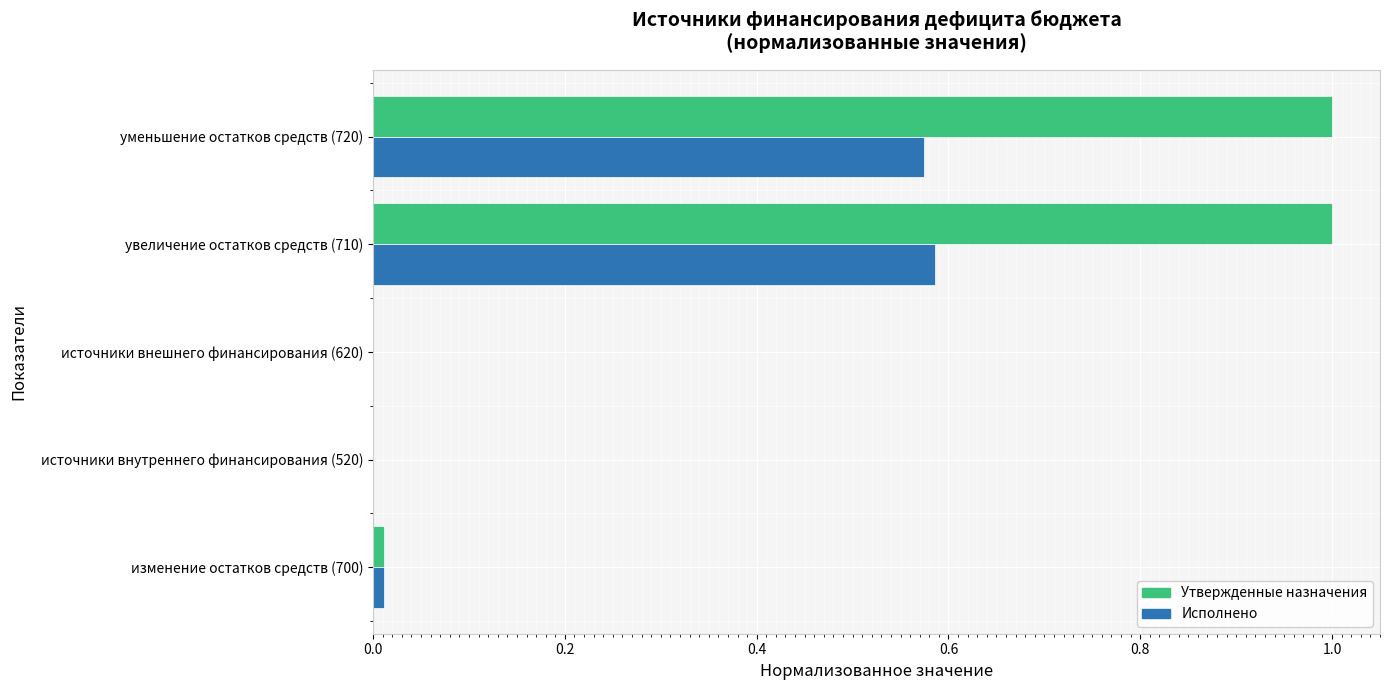

Which series changed the most between изменение остатков средств (700) and уменьшение остатков средств (720)?

Утвержденные назначения